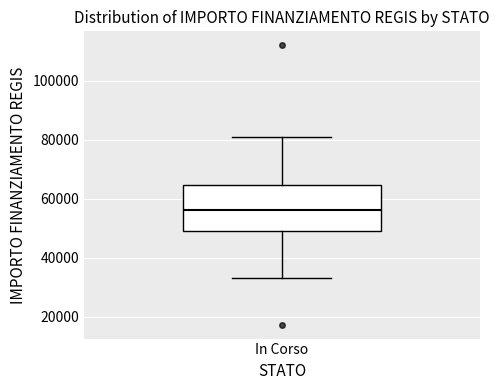

Where does the median line of the box for In Corso sit on the y-axis? The values are not printed on the chart, so give them approximately, as read against the axis.

56000